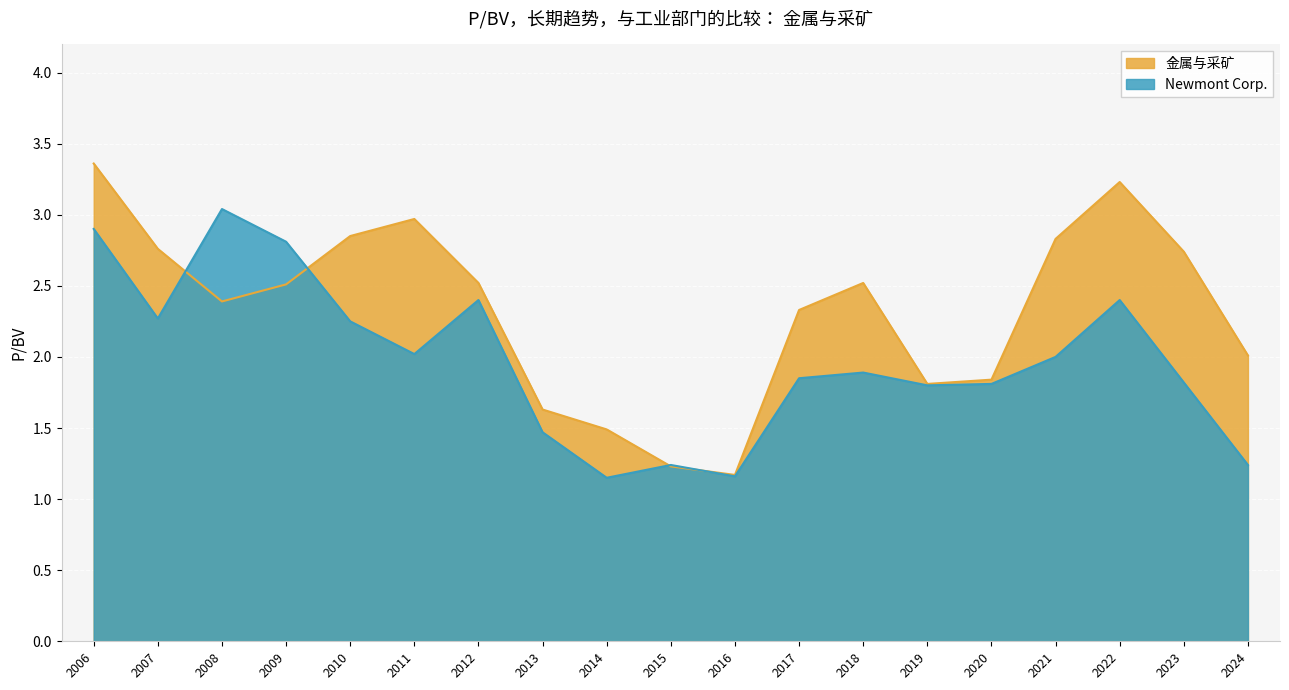

At which category does Newmont Corp. reach its first local peak?

2008